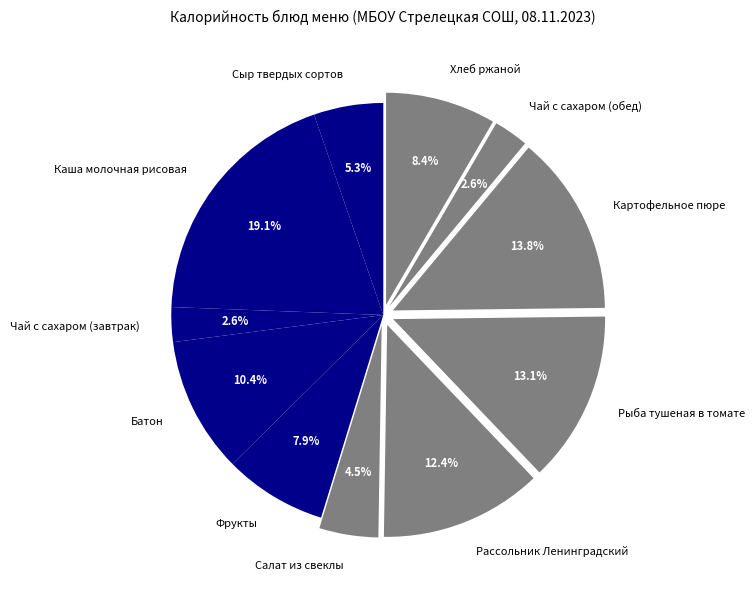

Which category has the biggest portion of the pie?

Каша молочная рисовая